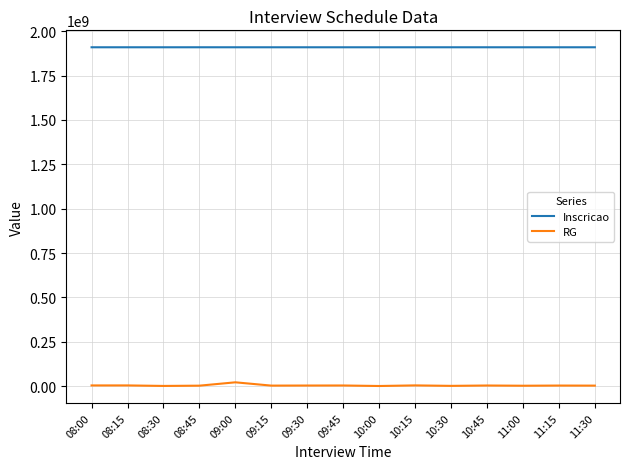

Where does the RG series first go above 3476038?

08:00